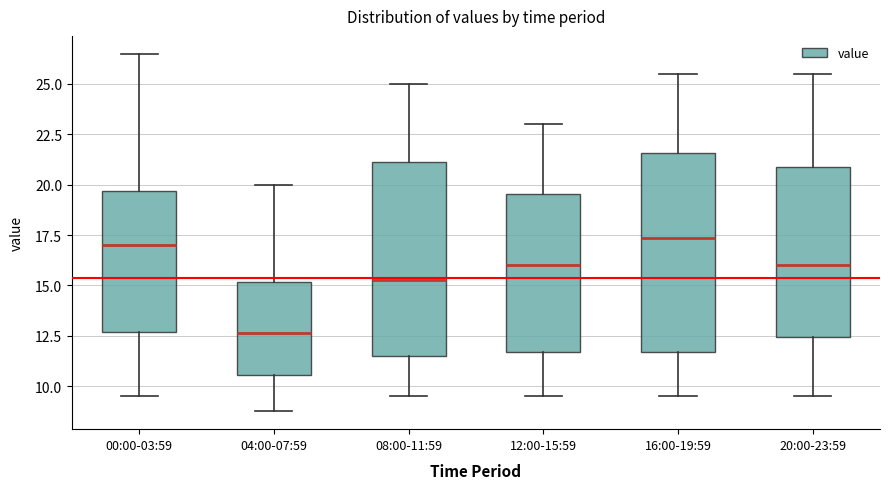

Reading left to right, transcribe this box plot: for each box, give where its median line is, the range the box spans, and where its two whiskers end, as read against the y-axis. The values are not printed on the chart, so give them approximately, as read against the axis.

00:00-03:59: median 17.0, box 12.5 to 19.5, whiskers 9.5 to 26.5
04:00-07:59: median 12.5, box 10.5 to 15.0, whiskers 9.0 to 20.0
08:00-11:59: median 15.5, box 11.5 to 21.0, whiskers 9.5 to 25.0
12:00-15:59: median 16.0, box 11.5 to 19.5, whiskers 9.5 to 23.0
16:00-19:59: median 17.5, box 11.5 to 21.5, whiskers 9.5 to 25.5
20:00-23:59: median 16.0, box 12.5 to 21.0, whiskers 9.5 to 25.5